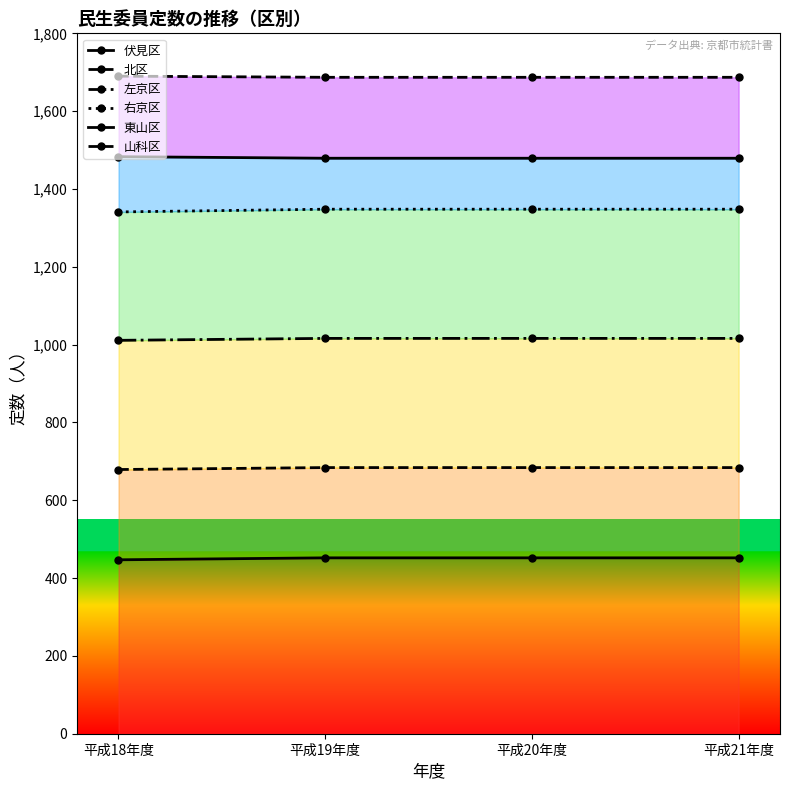

Count the 北区 values in the range 684 to 685.

3